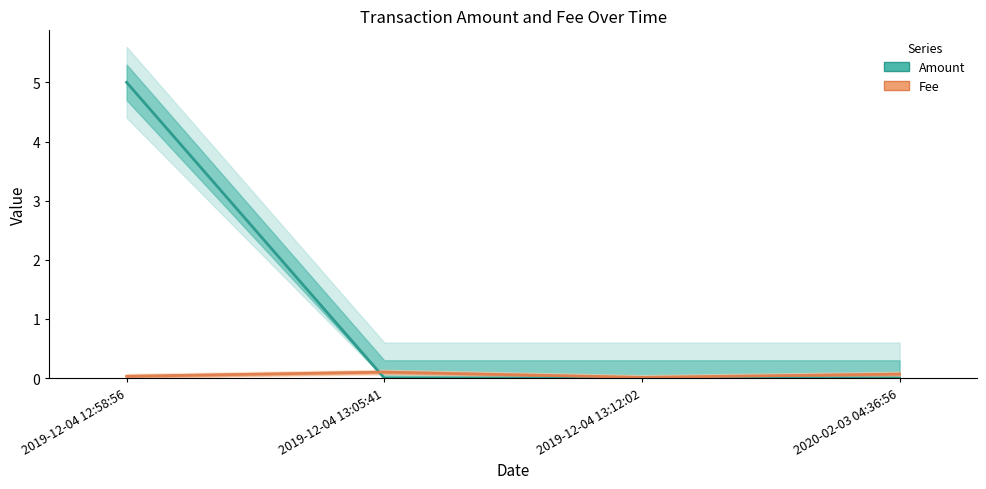

At how many categories does at least one series exceed 0?

4